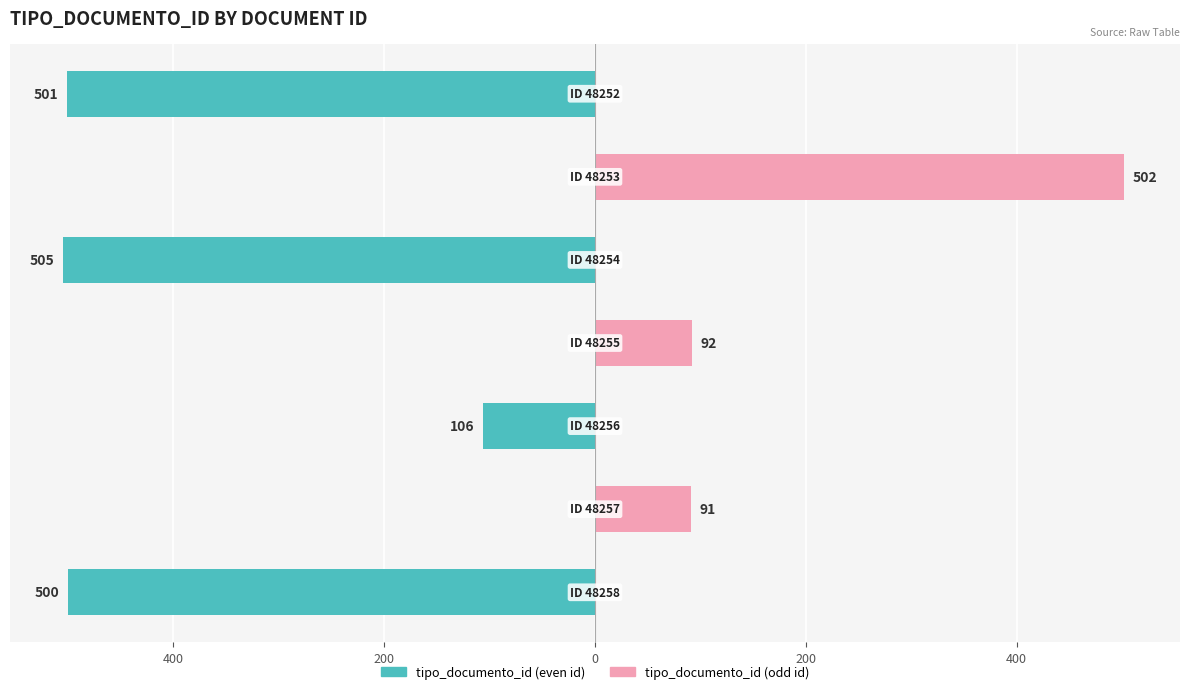

Reading right to left, what are all the values shown in this chart?

tipo_documento_id (even id): 600=-501	400=0	200=-505	0=0	200=-106	400=0	600=-500
tipo_documento_id (odd id): 600=0	400=502	200=0	0=92	200=0	400=91	600=0